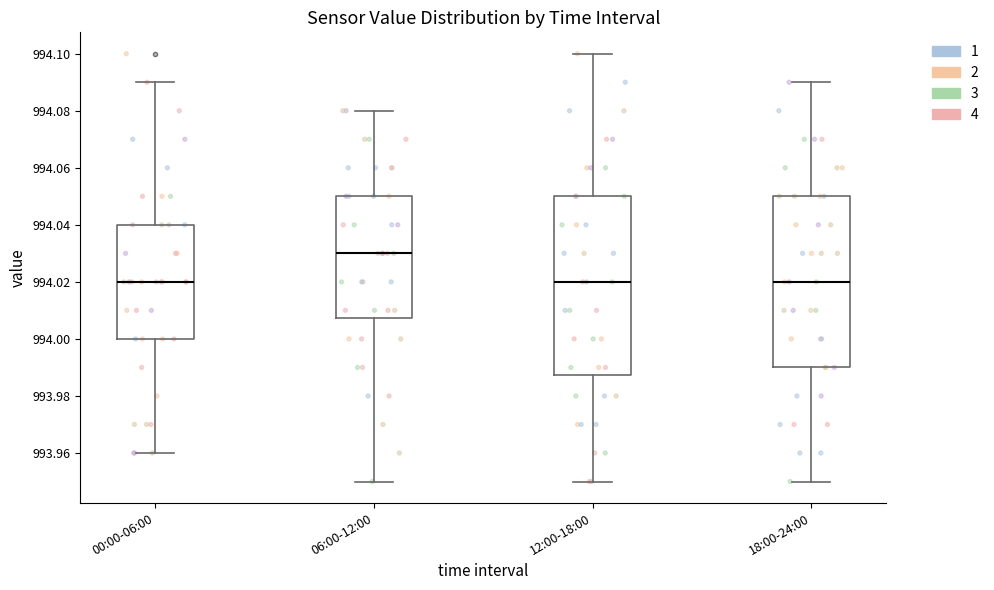

Reading left to right, transcribe this box plot: for each box, give where its median line is, the range the box spans, and where its two whiskers end, as read against the y-axis. The values are not printed on the chart, so give them approximately, as read against the axis.

00:00-06:00: median 994.020, box 994.000 to 994.040, whiskers 993.960 to 994.090
06:00-12:00: median 994.030, box 994.008 to 994.050, whiskers 993.950 to 994.080
12:00-18:00: median 994.020, box 993.988 to 994.050, whiskers 993.950 to 994.100
18:00-24:00: median 994.020, box 993.990 to 994.050, whiskers 993.950 to 994.090